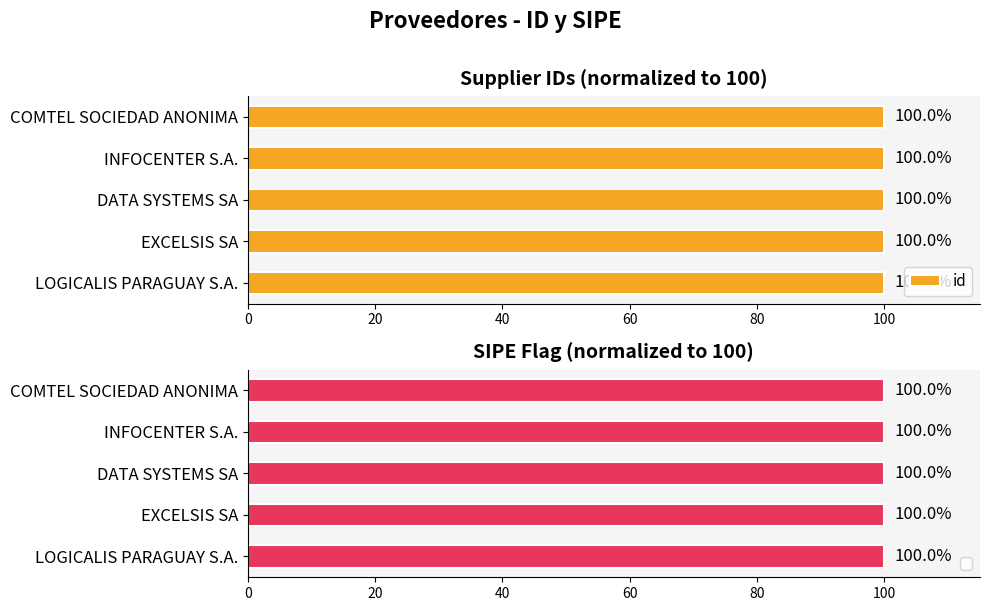

Count the id values in the range 99 to 100.

5